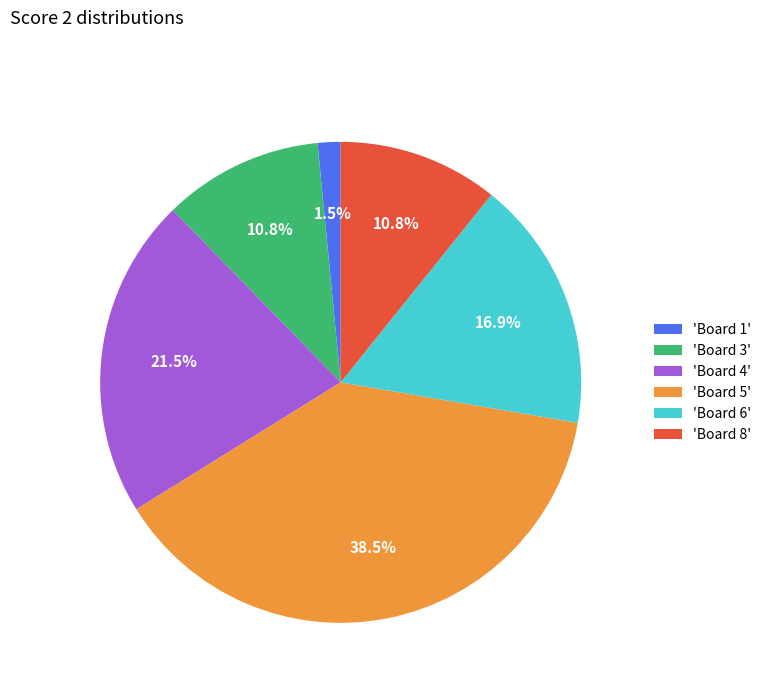

Is there a majority slice in this chart?

No